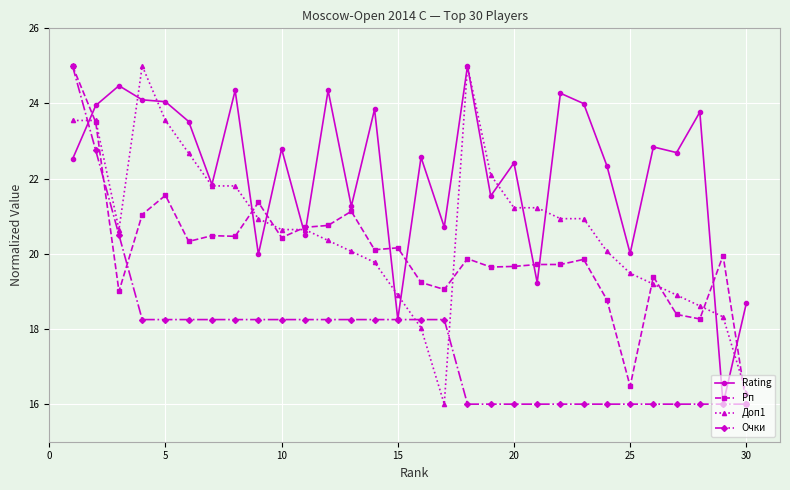

List the series in order of their overall mean, lowest first.

Очки, Рп, Доп1, Rating